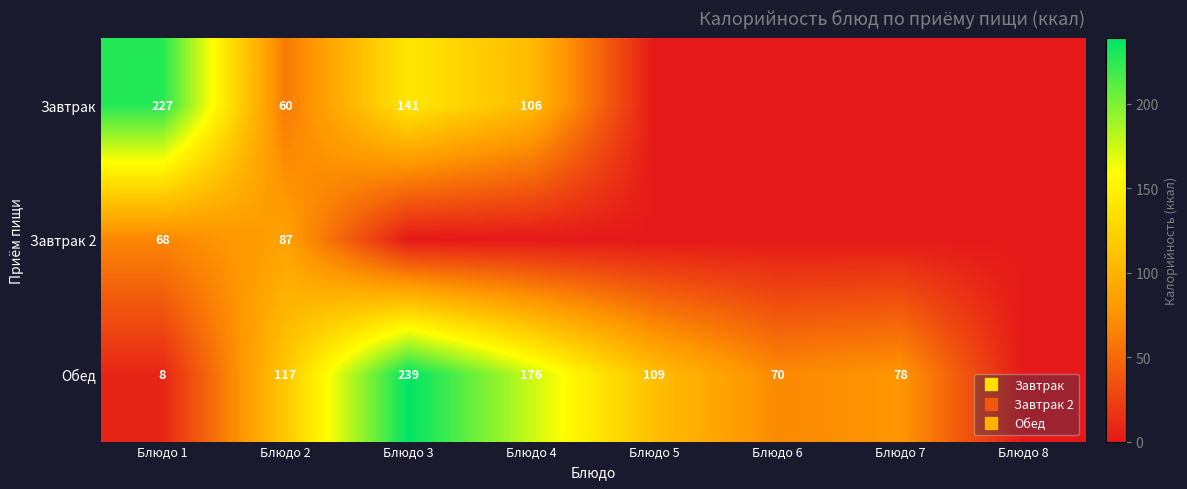

At which label does Завтрак 2 reach its peak?

Блюдо 2